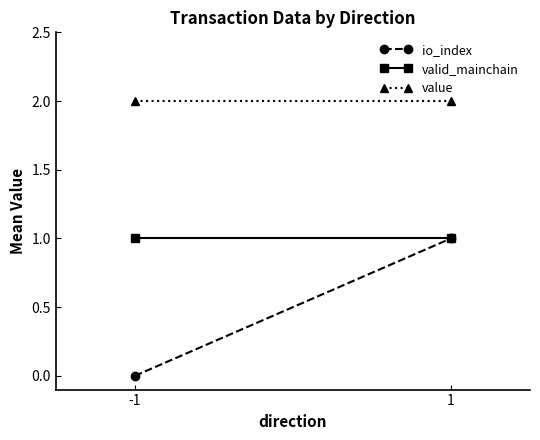

True or false: io_index has a value of 0.0 at -1.

True